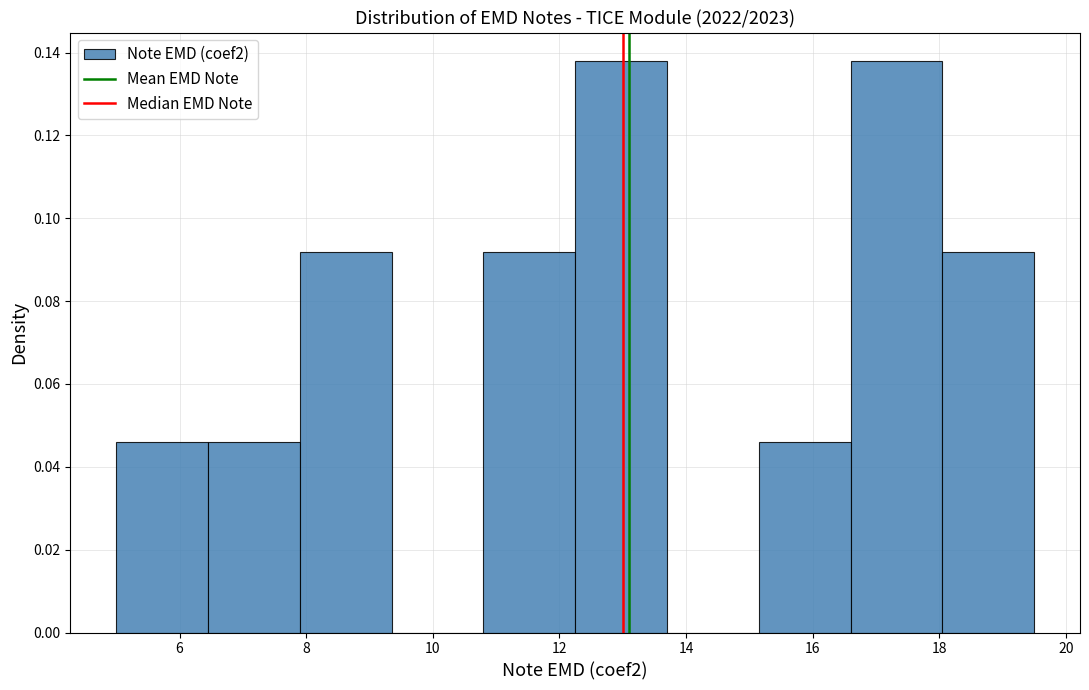

Reading left to right, transcribe this chart: for each bar, give the range it covers on the x-axis and its height. Neither the bar edges nor the heights are printed on the chart, so give them approximately, as read against the axes.

5.00 to 6.45: 0.046
6.45 to 7.90: 0.046
7.90 to 9.35: 0.092
9.35 to 10.80: 0
10.80 to 12.25: 0.092
12.25 to 13.70: 0.138
13.70 to 15.15: 0
15.15 to 16.60: 0.046
16.60 to 18.05: 0.138
18.05 to 19.50: 0.092